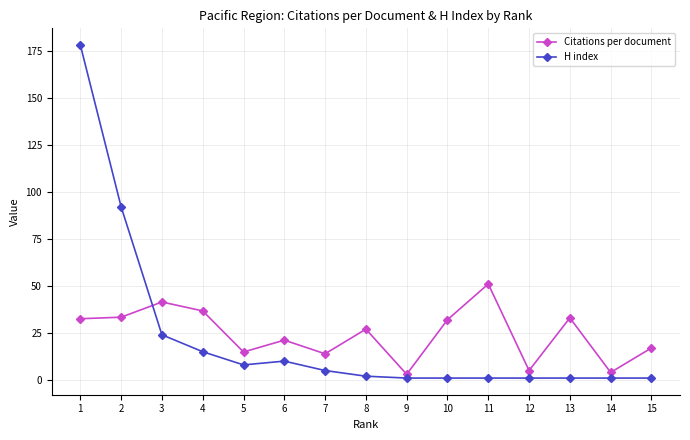

How many interior local peaks does the Citations per document series have?

5